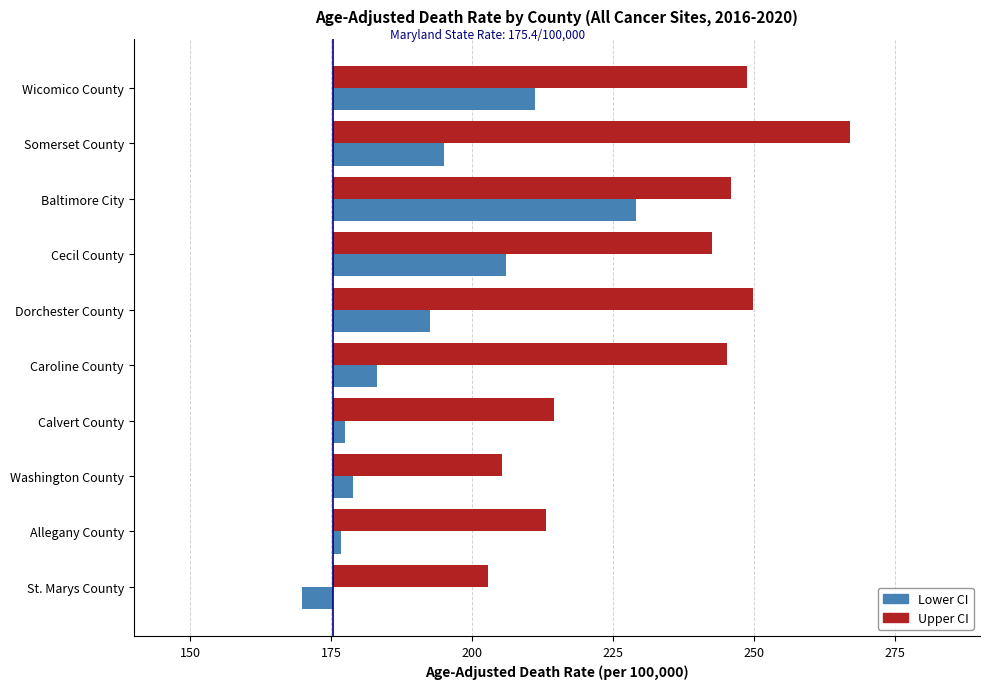

How many bars are there in total?

20